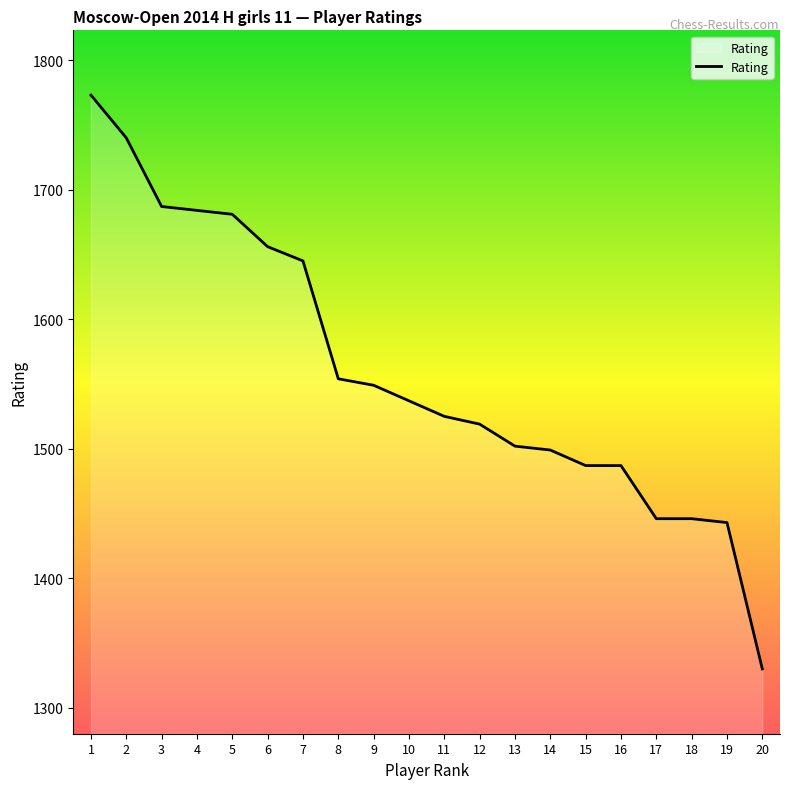

What is the change in value from 3 to 11?

-162